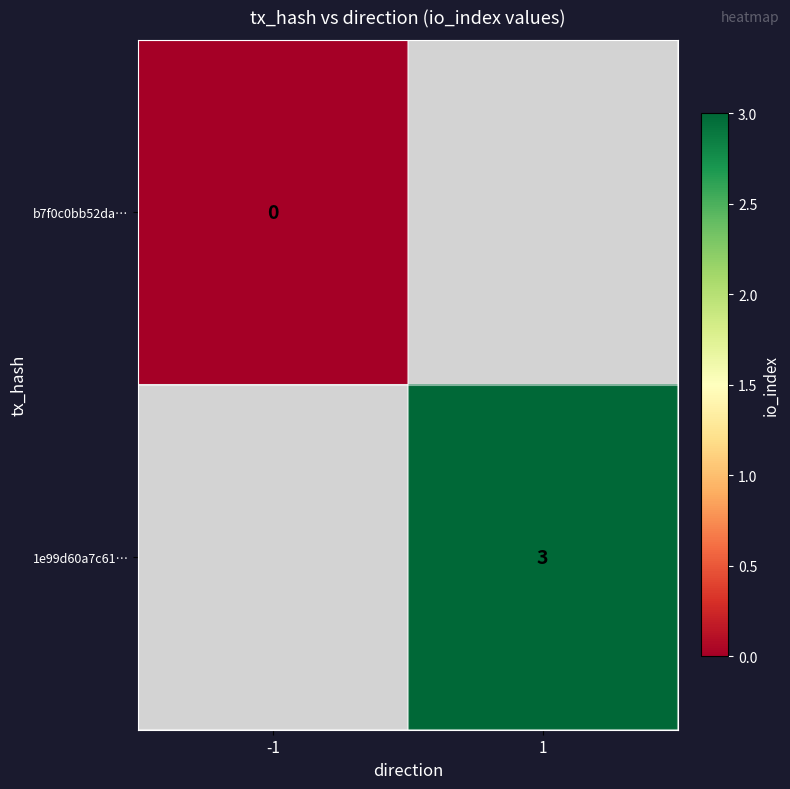

Count the number of categories in the chart.

2